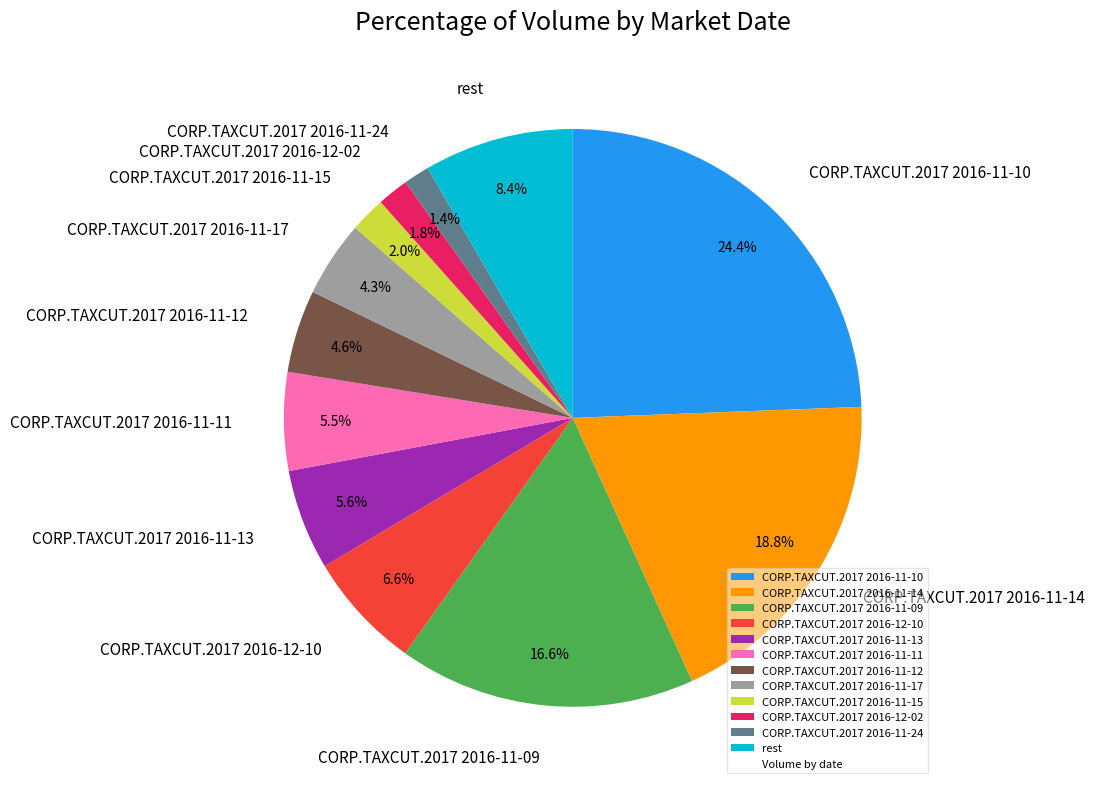

What portion of the pie excludes CORP.TAXCUT.2017 2016-11-11?

94.5%